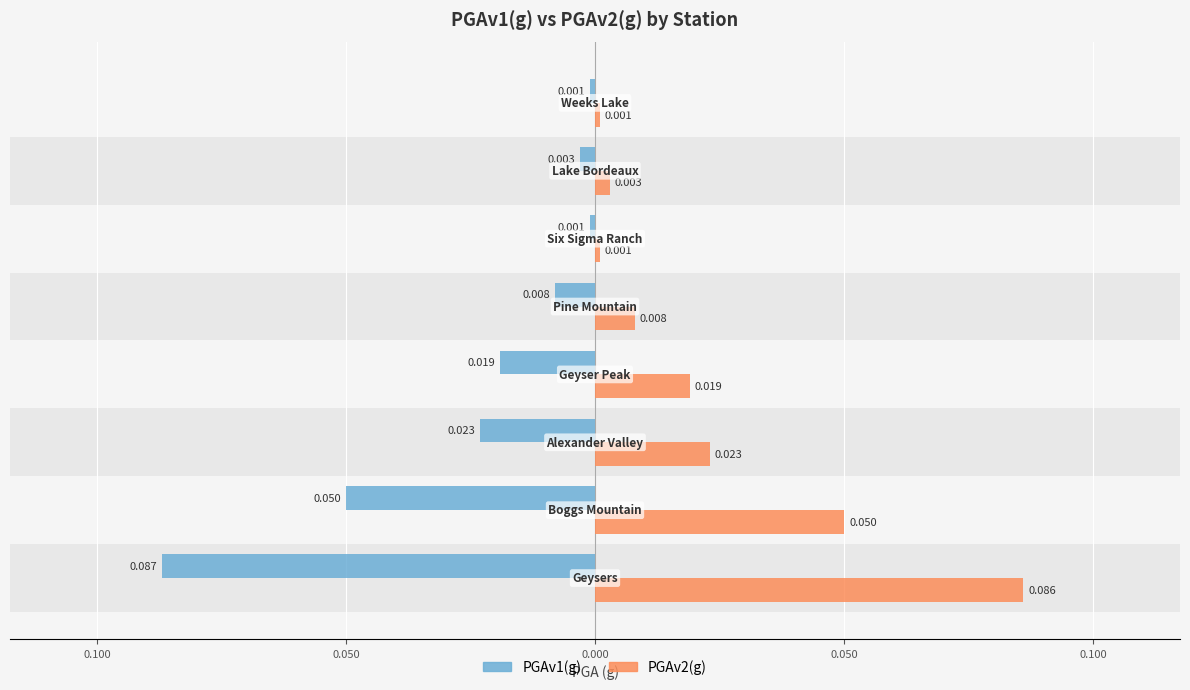

What is the value of the PGAv1(g) bar at the 2nd from the left?

-0.1